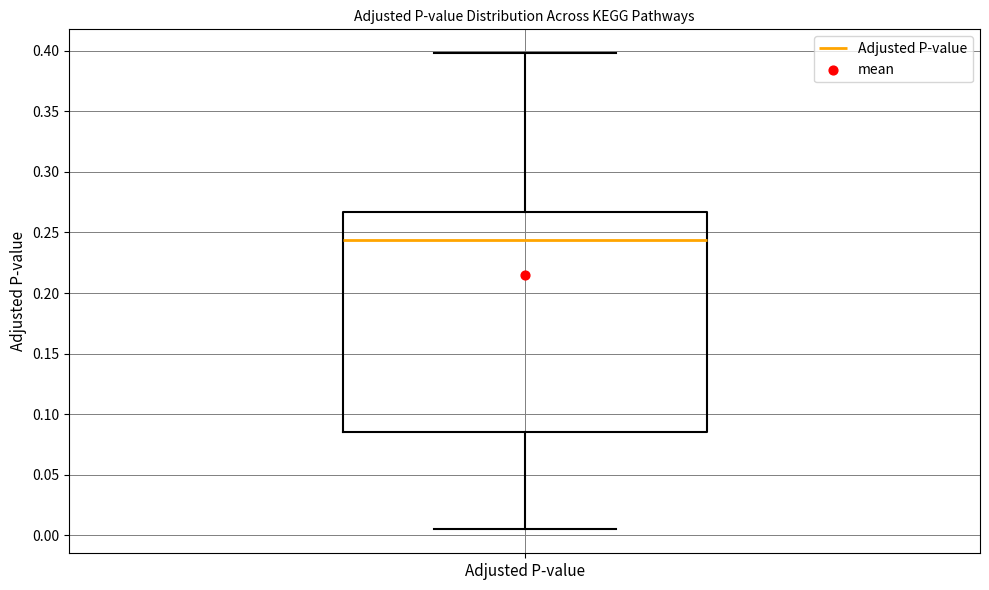

Transcribe this box plot: give where the median line is, the range the box spans, and where the two whiskers end, as read against the y-axis. The values are not printed on the chart, so give them approximately, as read against the axis.

median 0.245, box 0.085 to 0.265, whiskers 0.005 to 0.400